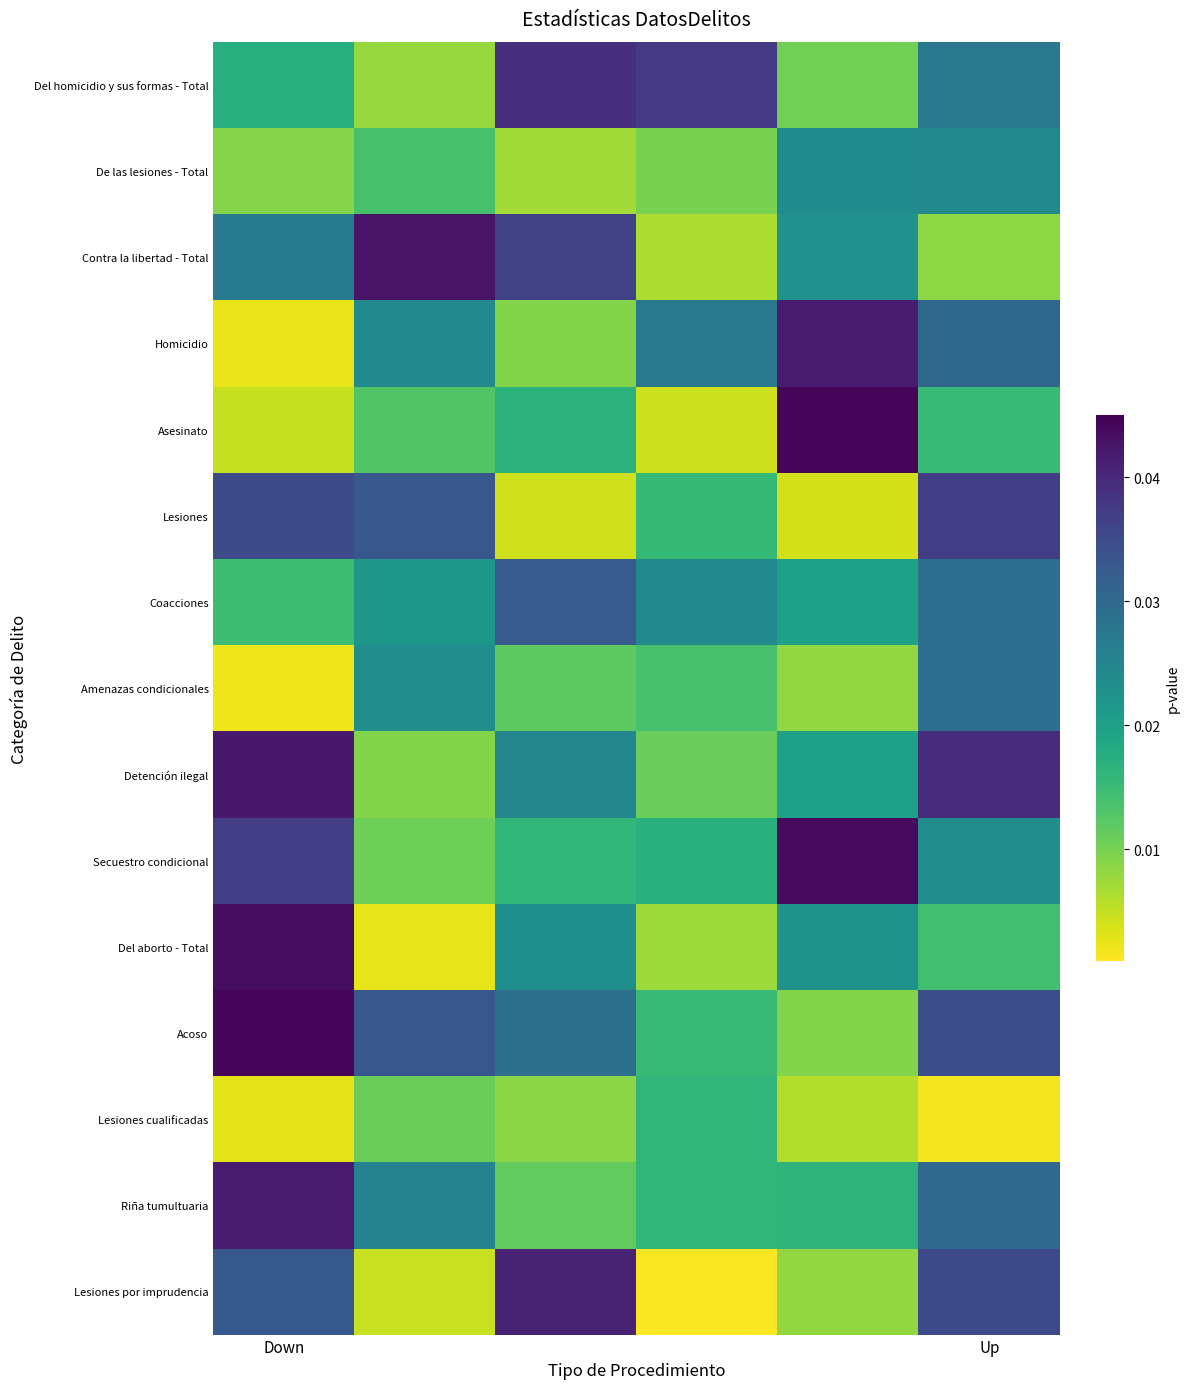

Which series has the largest range (max minus min)?

Del aborto - Total